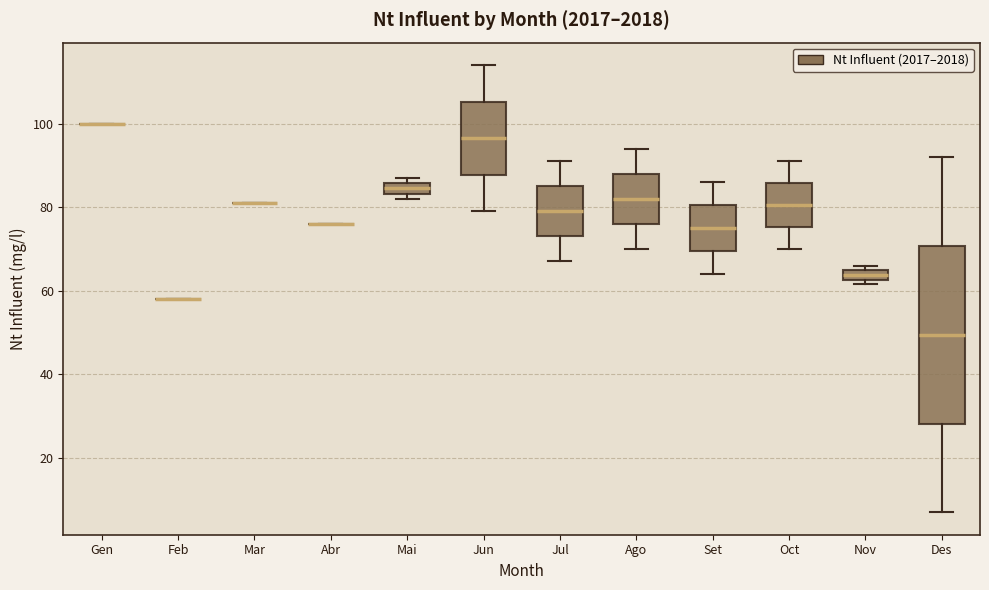

Which box is the tallest, from its lower edge to its upper edge?

Des